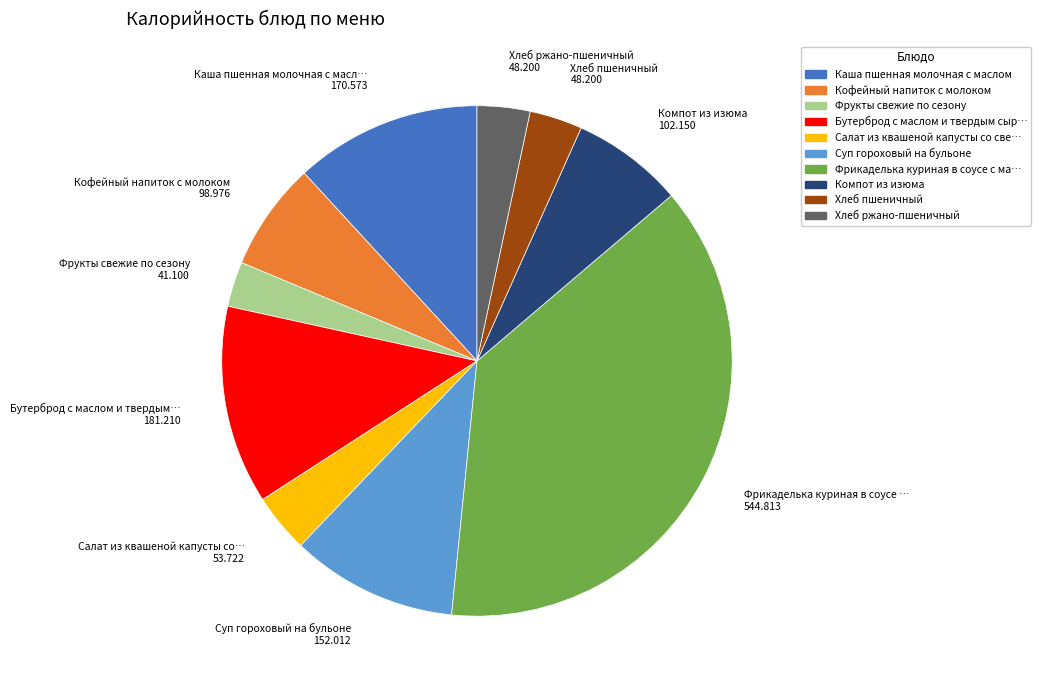

Is it true that Бутерброд с маслом и твердым сыр… is 13% of the pie?

True